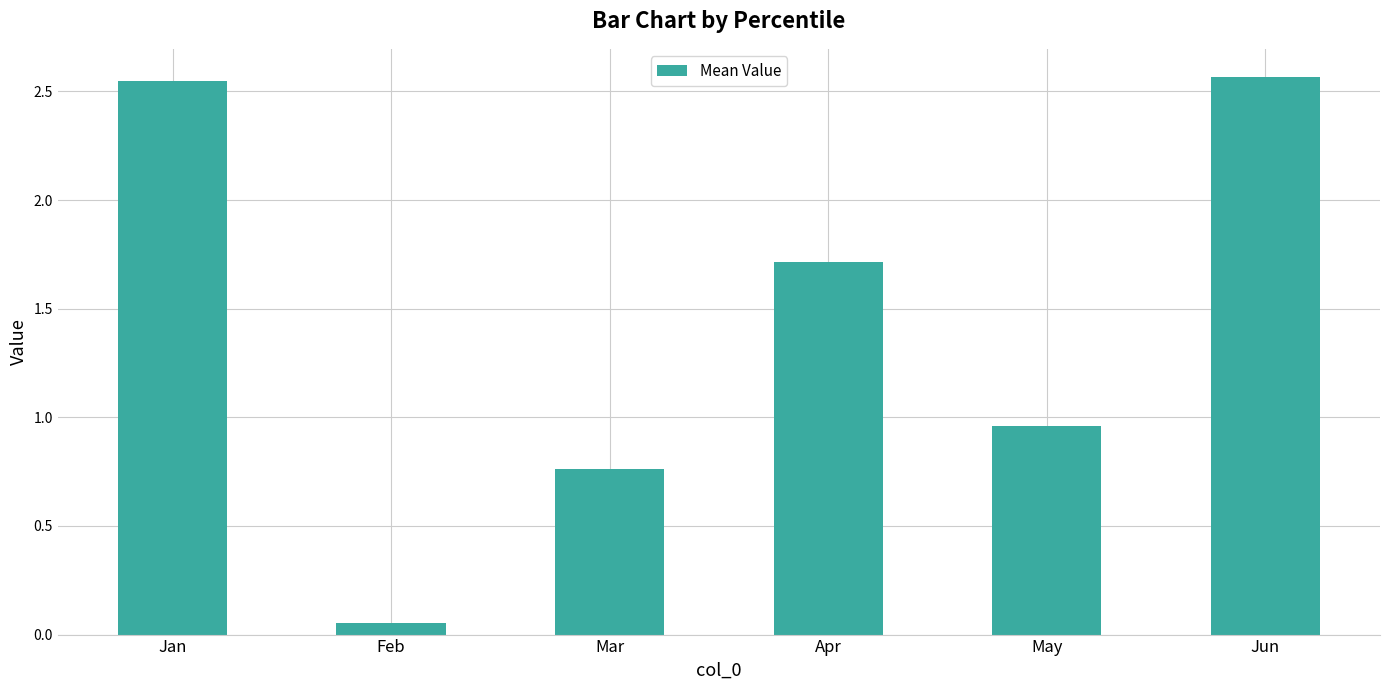

The chart shows a value of 4.1 at Jun. True or false?

False